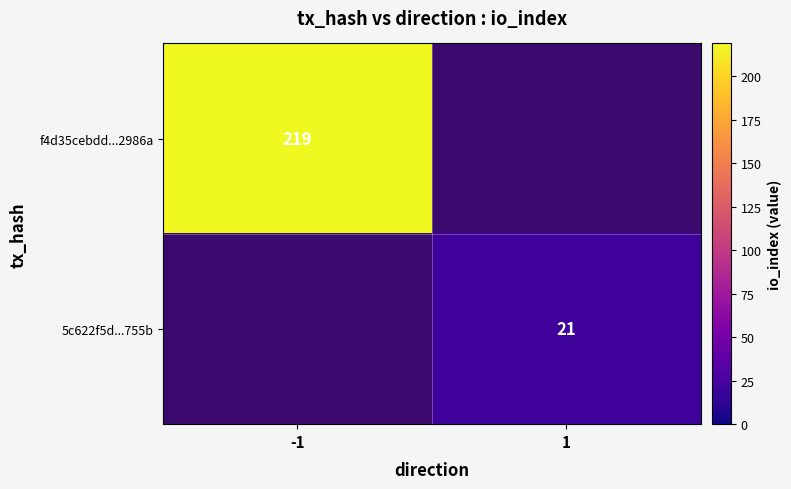

The value of 5c622f5d...755b at 1 is 21. True or false?

True